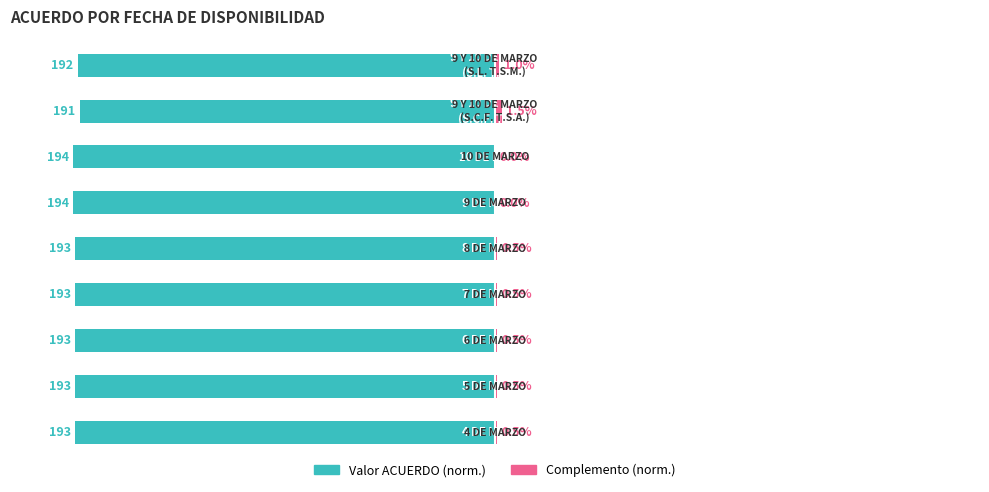

What is the difference between the maximum and minimum values in the Complemento (norm.) series?

1.5